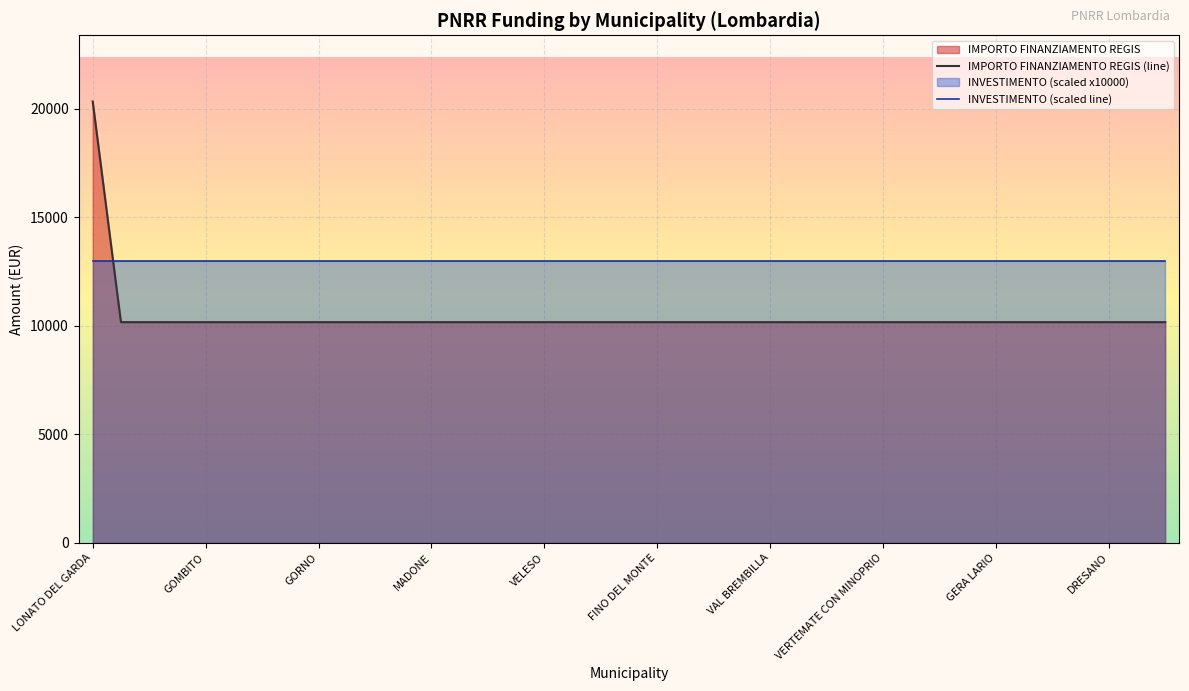

After their last crossing, which series has the higher values: IMPORTO FINANZIAMENTO REGIS (line) or INVESTIMENTO (scaled line)?

INVESTIMENTO (scaled line)